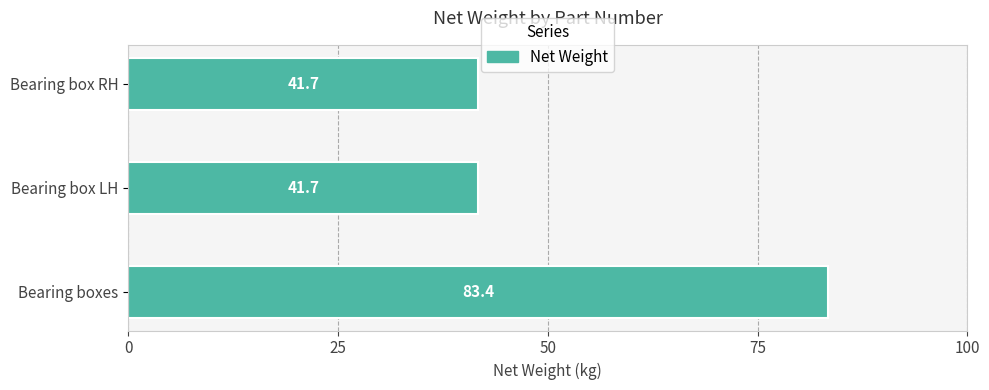

How many data points does each series have?

3